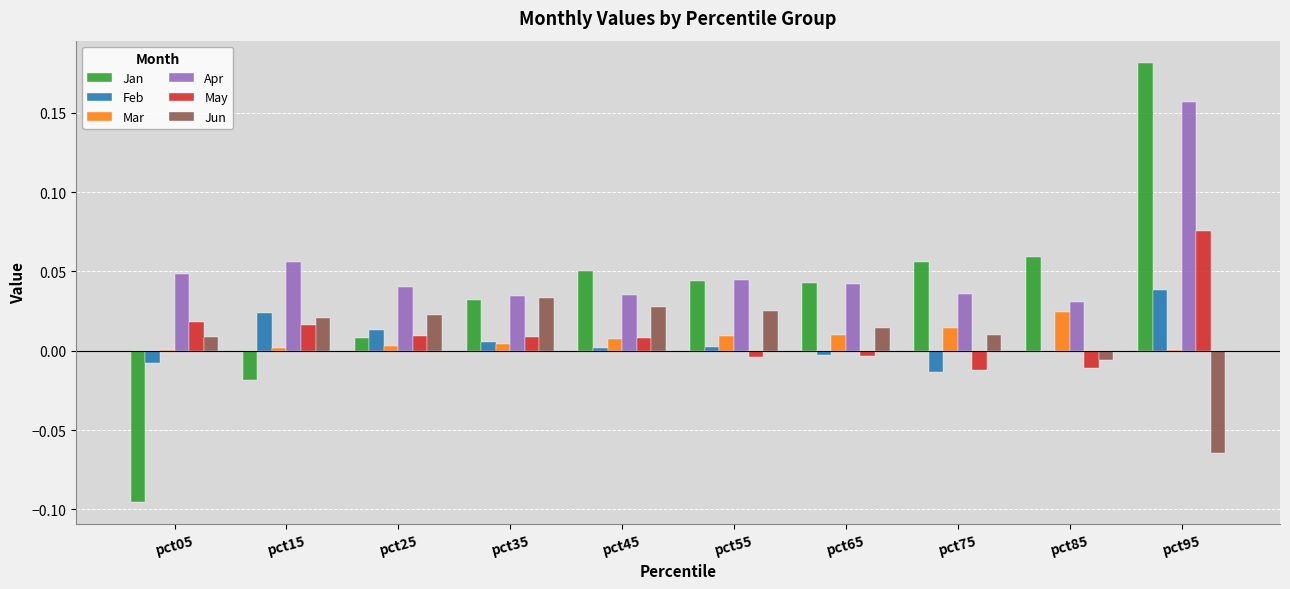

Which label corresponds to the largest value in the chart?

pct95